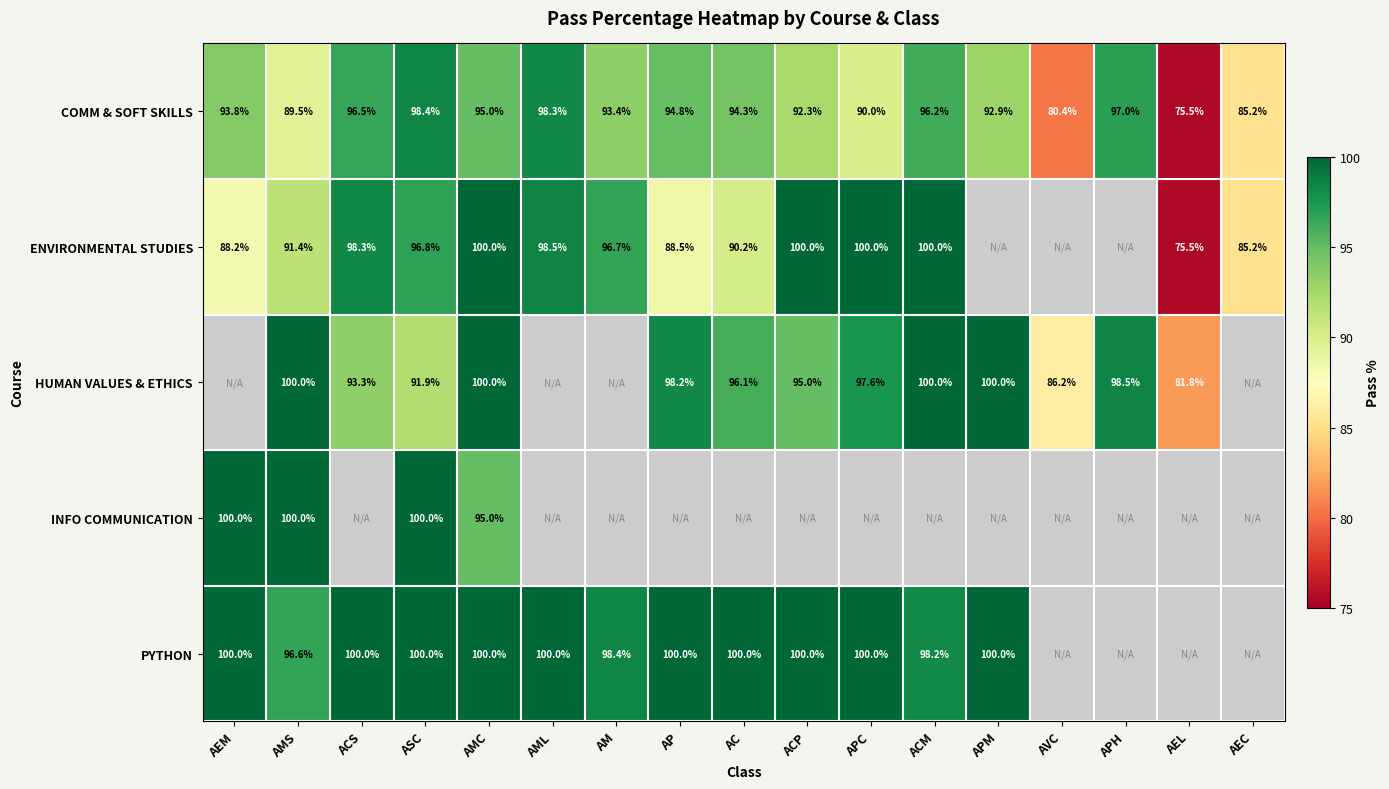

Is the value of PYTHON at ACM greater than the value of ENVIRONMENTAL STUDIES at ASC?

Yes